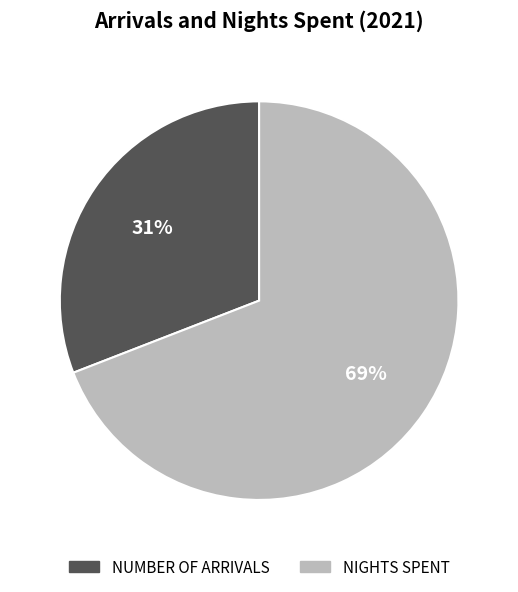

Rank the categories by value from highest to lowest.

NIGHTS SPENT, NUMBER OF ARRIVALS